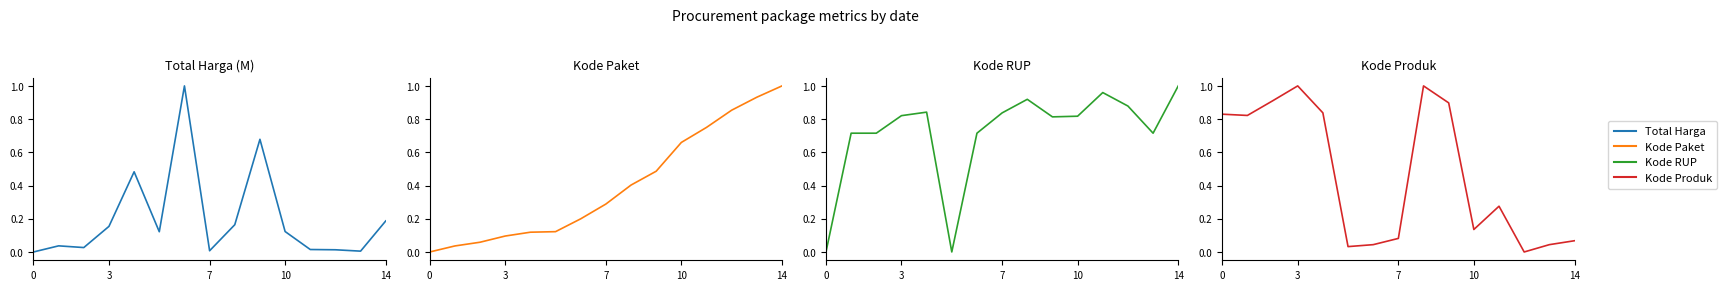

What is the value of the Total Harga (M) point at the 9th from the left?

0.2